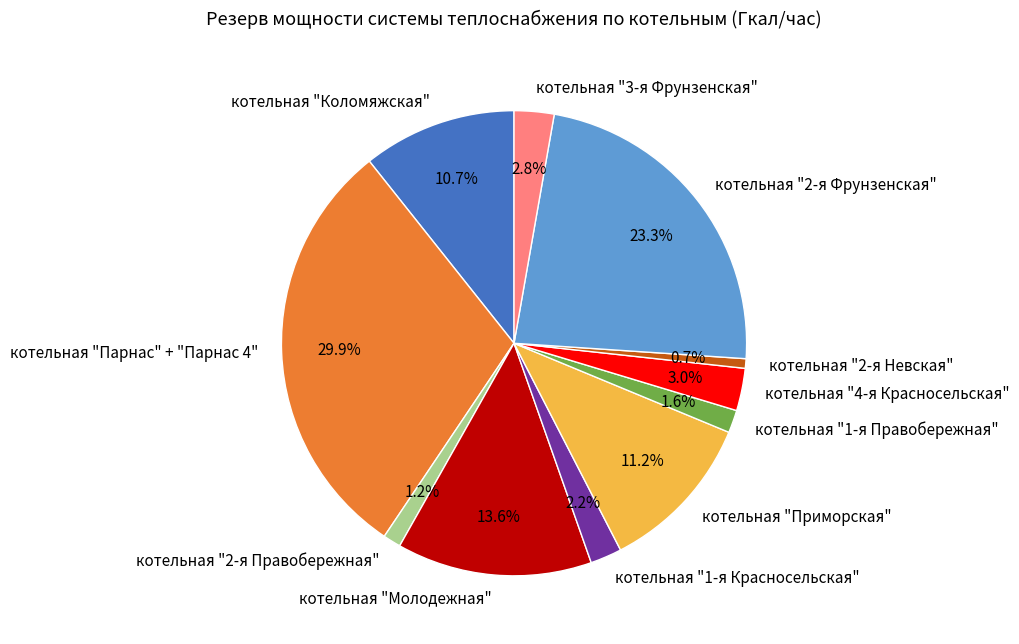

Which slice is the largest?

котельная "Парнас" + "Парнас 4"